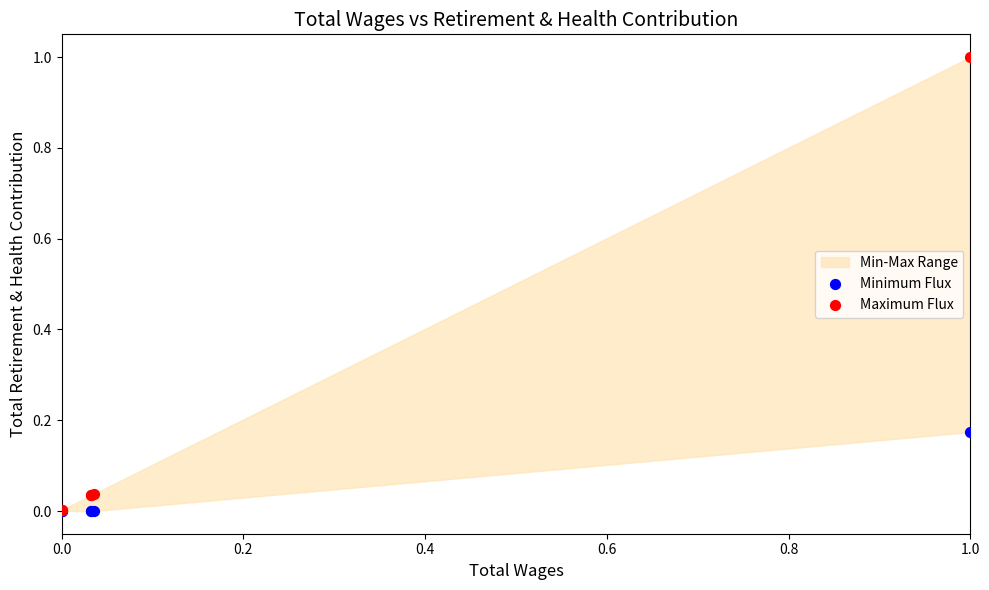

Which series has the widest spread of Y values?

Maximum Flux